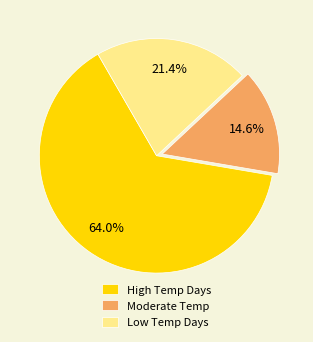

Combined, what portion of the pie is Moderate Temp and High Temp Days?

78.6%